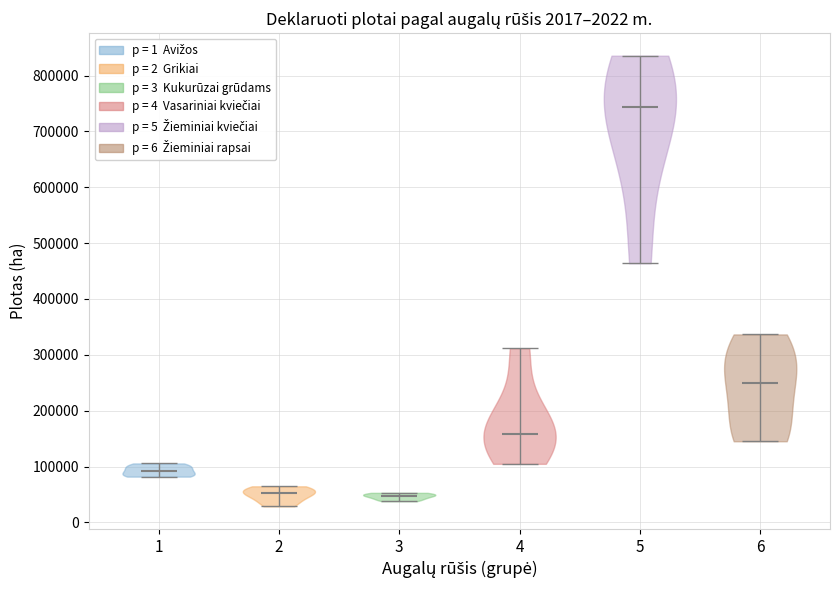

Reading left to right, read every violin against the y-axis: where its median line is, and the lowest and highest points it reaches. The values are not printed on the chart, so give them approximately, as read against the axis.

1: median line 90000, lowest point 80000, highest point 110000
2: median line 50000, lowest point 30000, highest point 60000
3: median line 50000, lowest point 40000, highest point 50000
4: median line 160000, lowest point 100000, highest point 310000
5: median line 740000, lowest point 460000, highest point 840000
6: median line 250000, lowest point 150000, highest point 340000